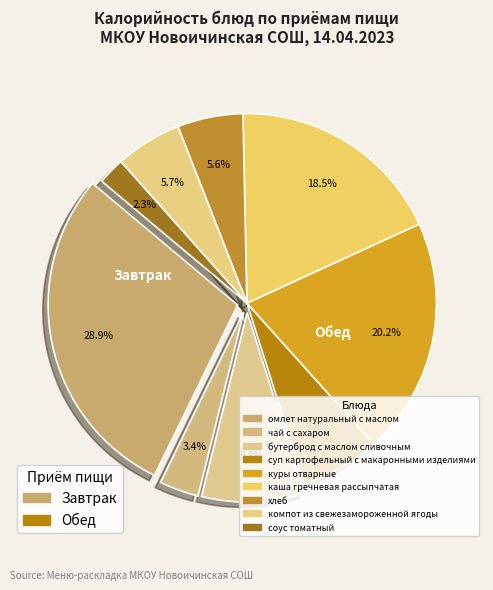

How many slices are in this pie chart?

9